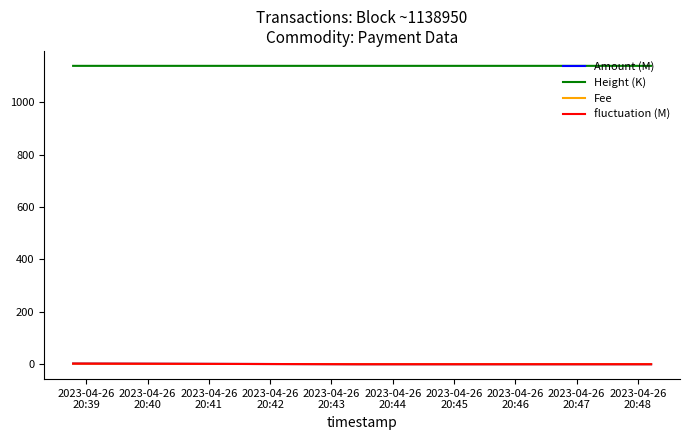

Which series has the largest total across all categories?

Height (K)